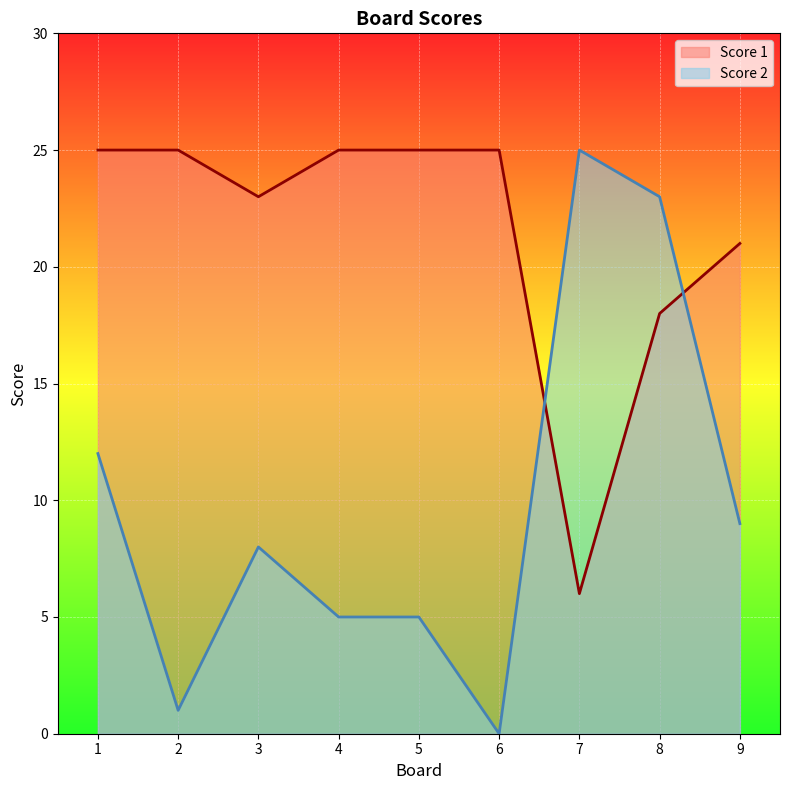

Where is the first local minimum for Score 1?

3